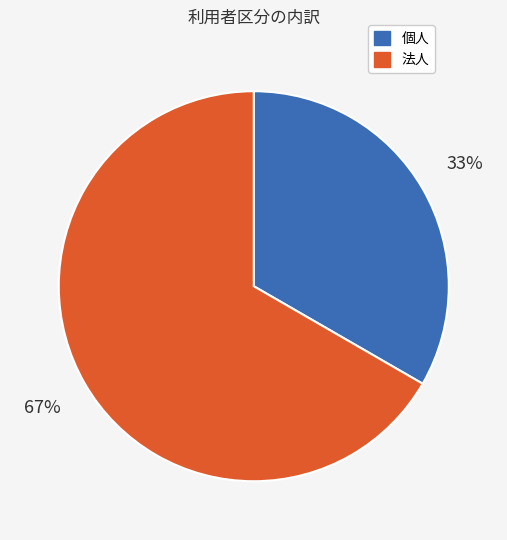

What is the ratio of the value at 個人 to the value at 法人?

0.5